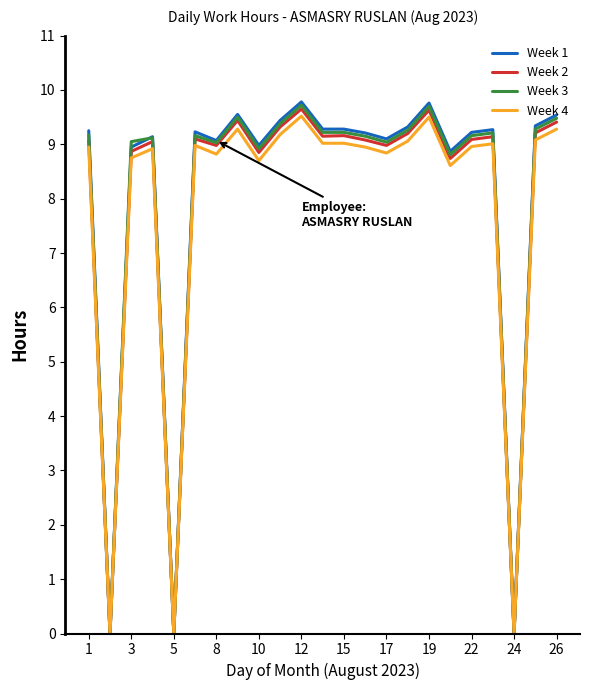

What is the maximum value shown in the chart?

9.8